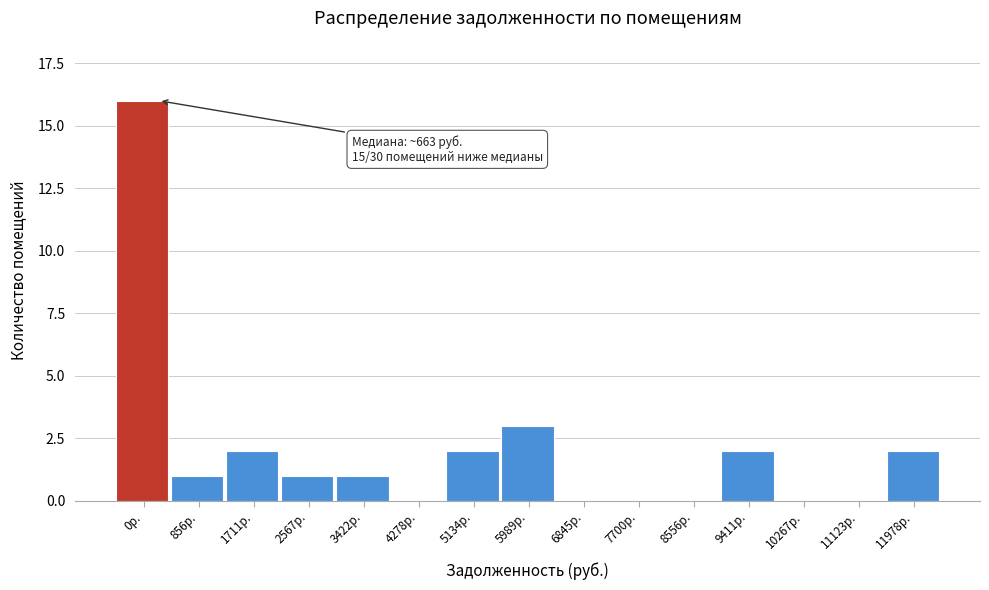

Reading right to left, transcribe all the data shown in this chart.

11978р.=2	11123р.=0	10267р.=0	9411р.=2	8556р.=0	7700р.=0	6845р.=0	5989р.=3	5134р.=2	4278р.=0	3422р.=1	2567р.=1	1711р.=2	856р.=1	0р.=16